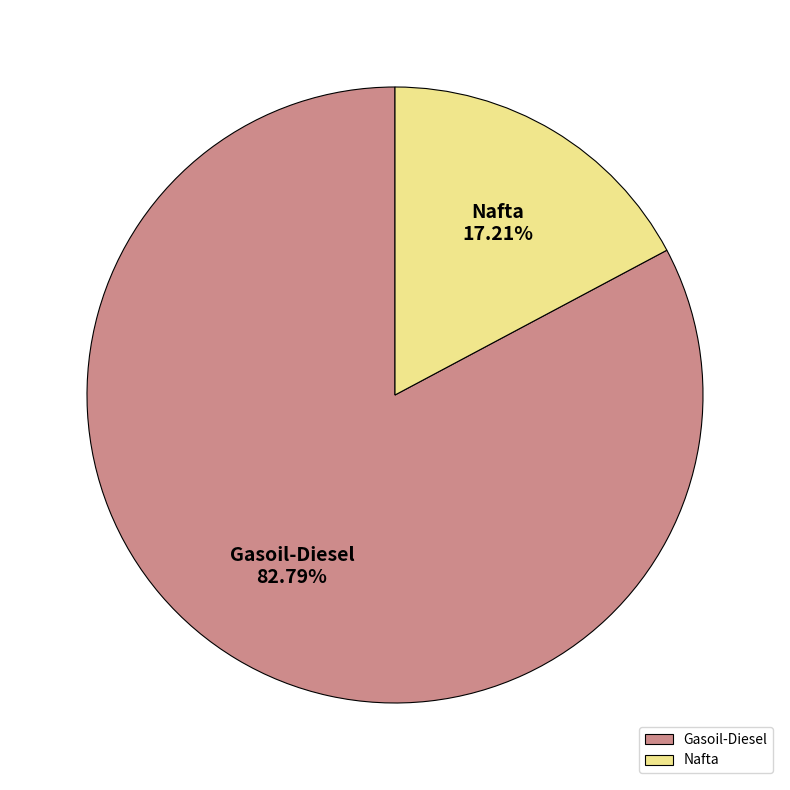

How many segments does this pie chart have?

2